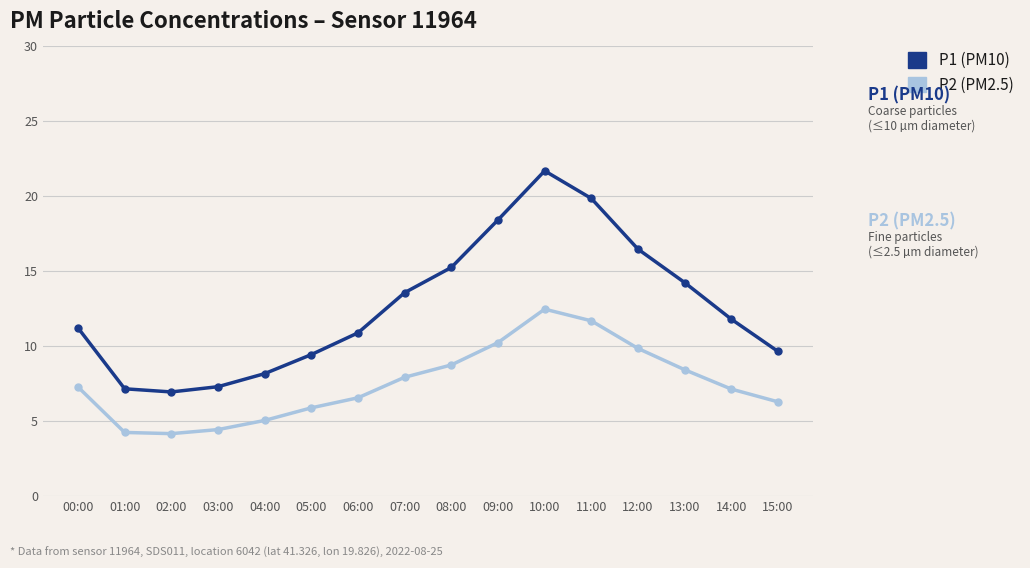

What is the label of the 6th point from the right?

10:00